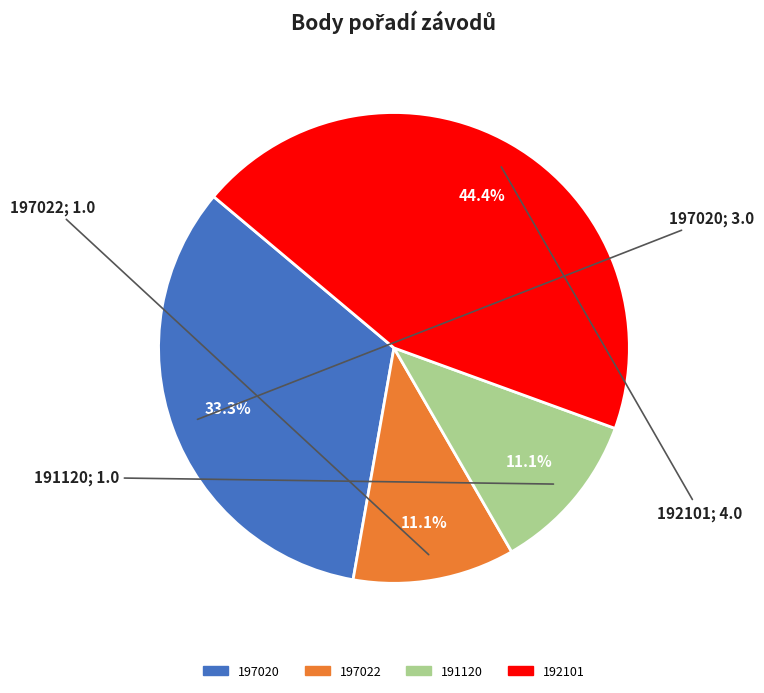

Which slice is the largest?

192101